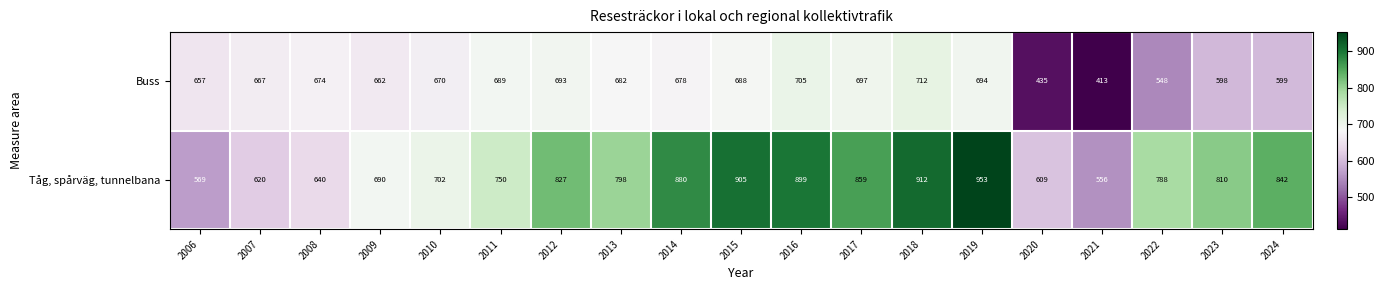

List the labels in order of Tåg, spårväg, tunnelbana value, largest first.

2019, 2018, 2015, 2016, 2014, 2017, 2024, 2012, 2023, 2013, 2022, 2011, 2010, 2009, 2008, 2007, 2020, 2006, 2021